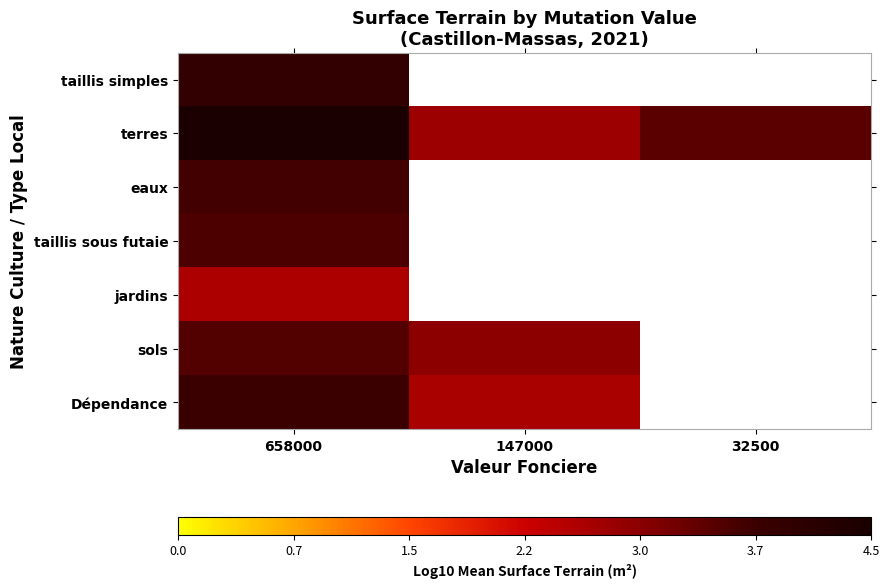

How many data points does each series have?

3